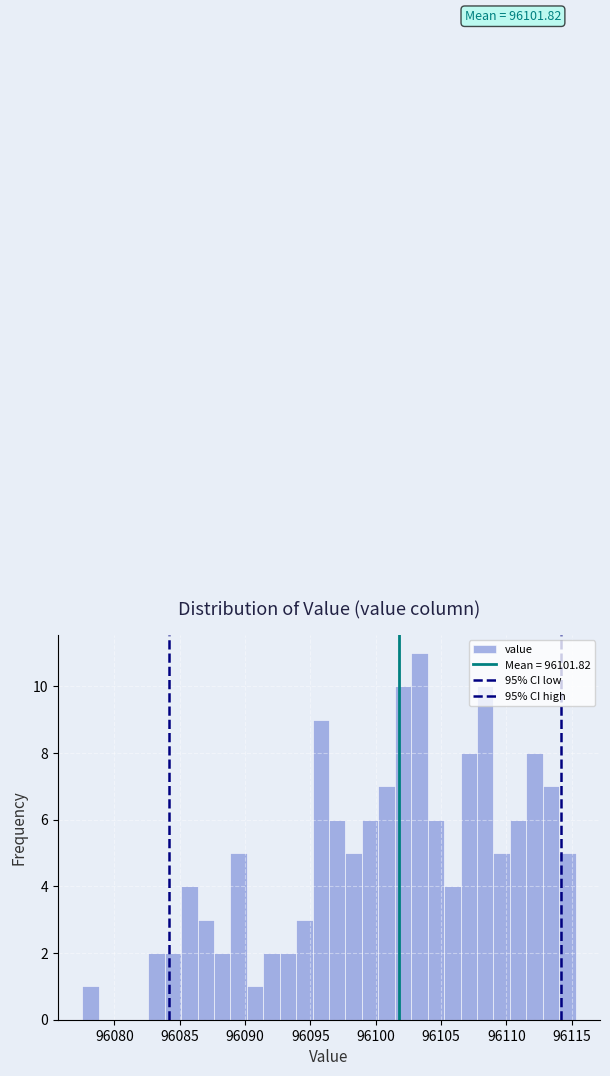

Read against the x-axis, roughly where is the centre of the tallest bar?

96103.5